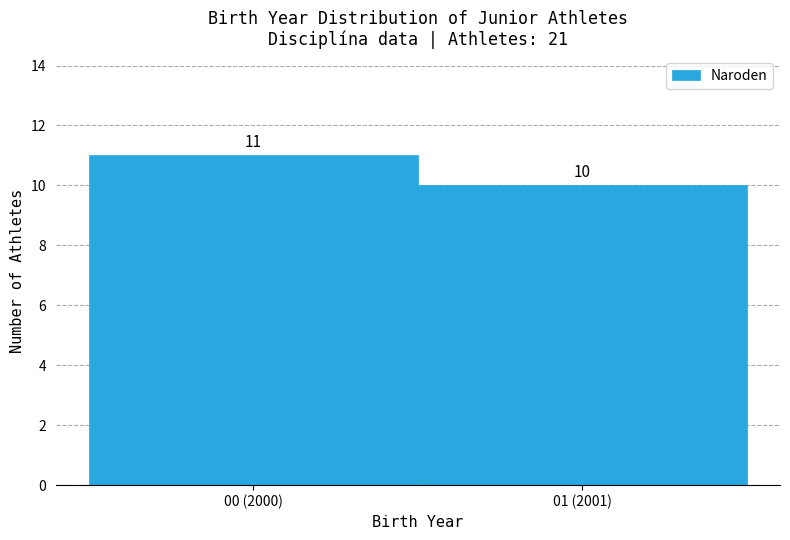

Reading left to right, what are all the values shown in this chart?

00 (2000)=11	01 (2001)=10